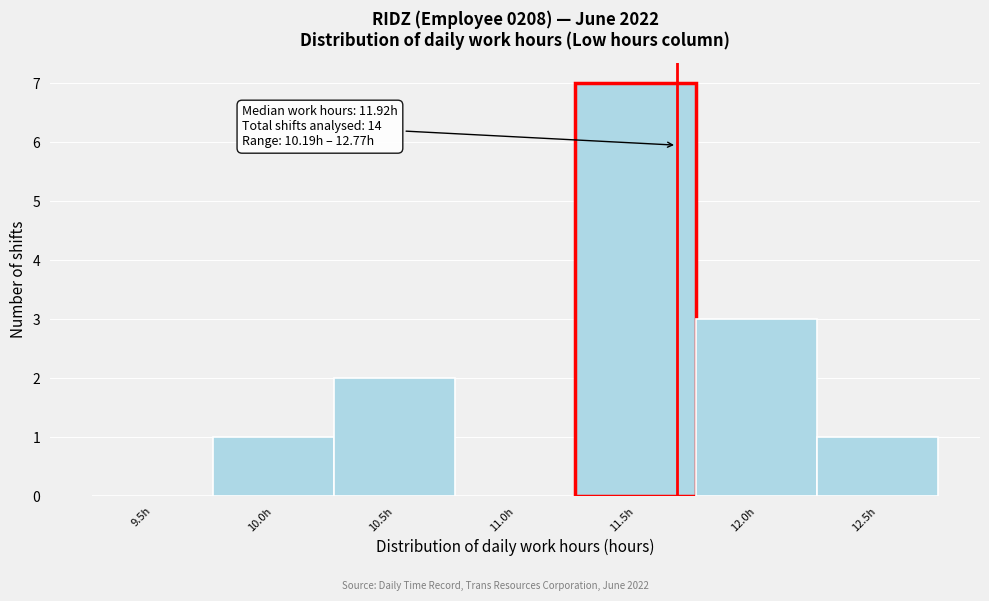

Reading left to right, list all the values displayed in this chart.

9.5h=0	10.0h=1	10.5h=2	11.0h=0	11.5h=7	12.0h=3	12.5h=1